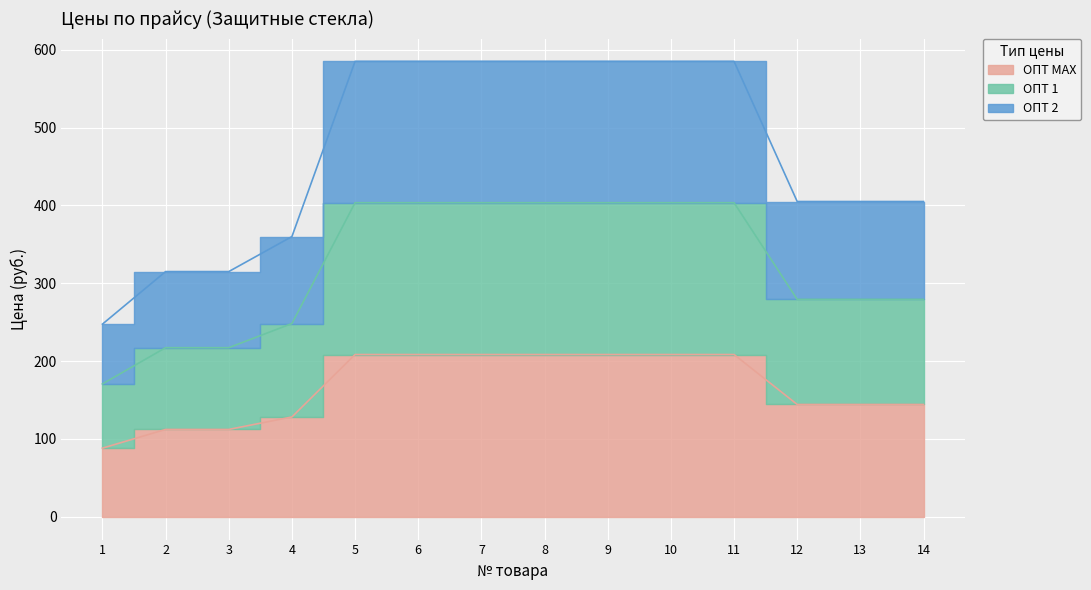

True or false: ОПТ 1 and ОПТ МАХ cross at least once.

False